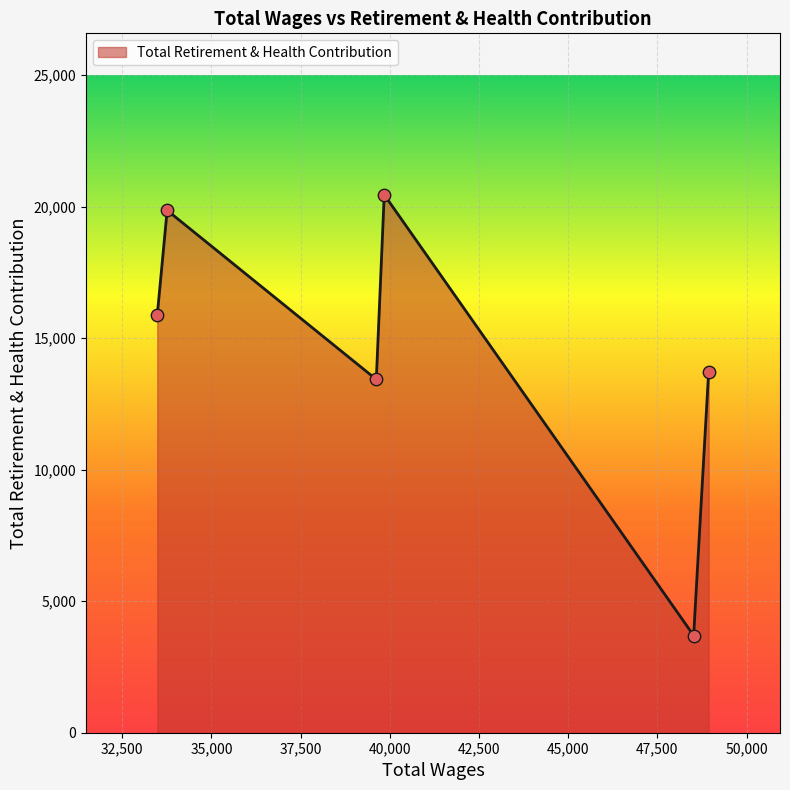

What is the smallest value displayed?

3695